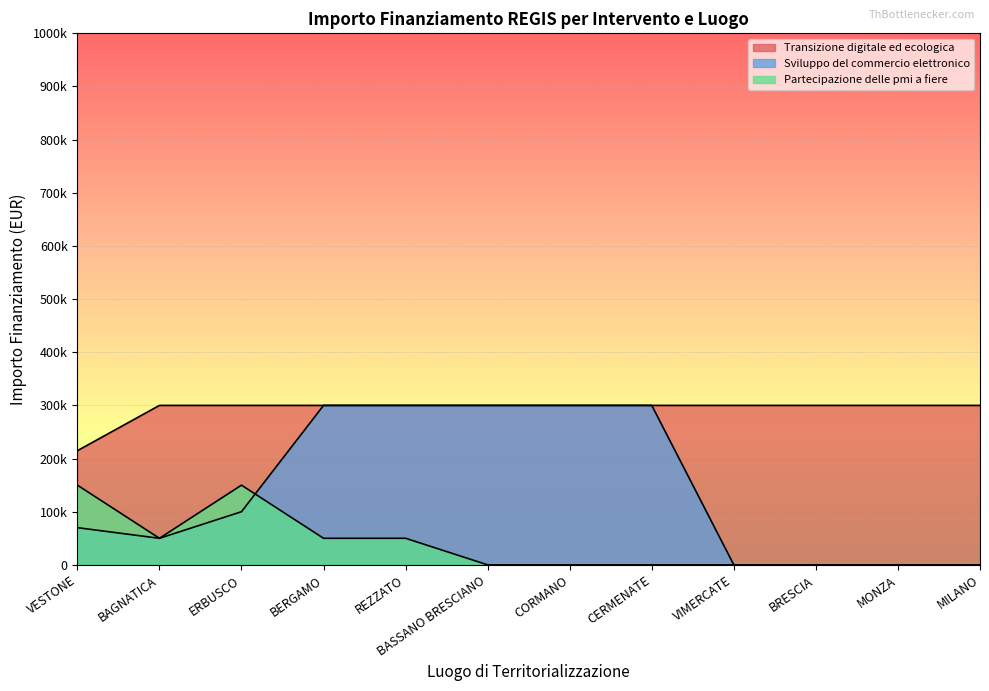

What is the difference between the Sviluppo del commercio elettronico values at MONZA and BAGNATICA?

50000